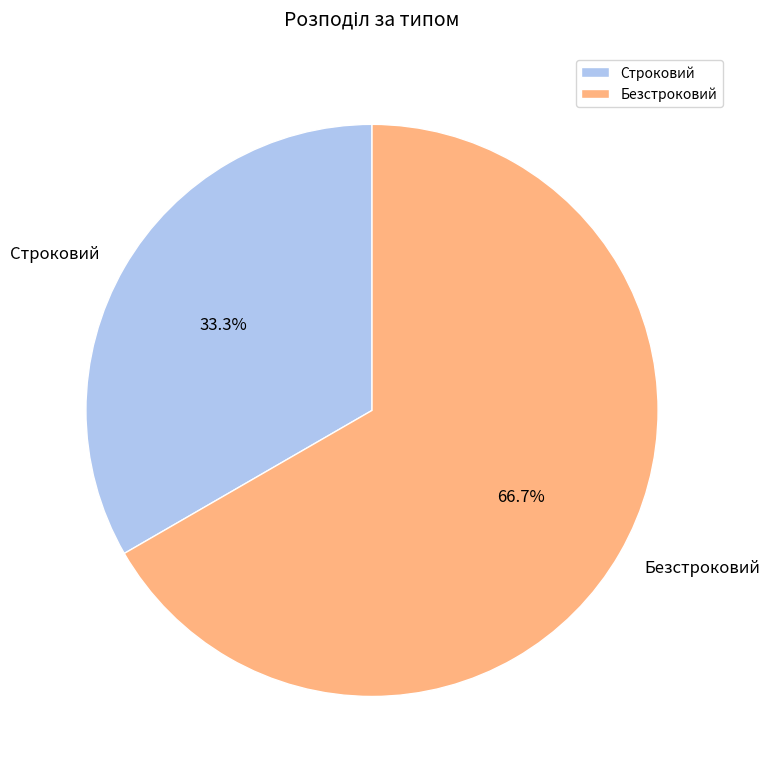

What is the largest slice in the pie chart?

Безстроковий